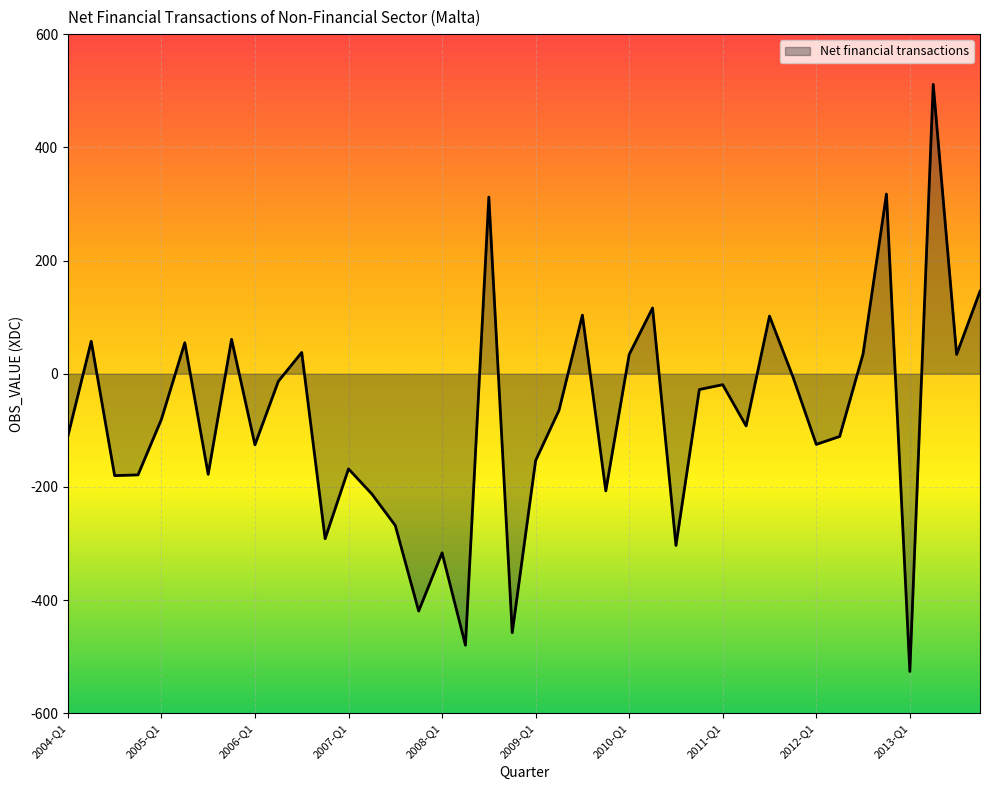

Does the chart have visible grid lines?

Yes